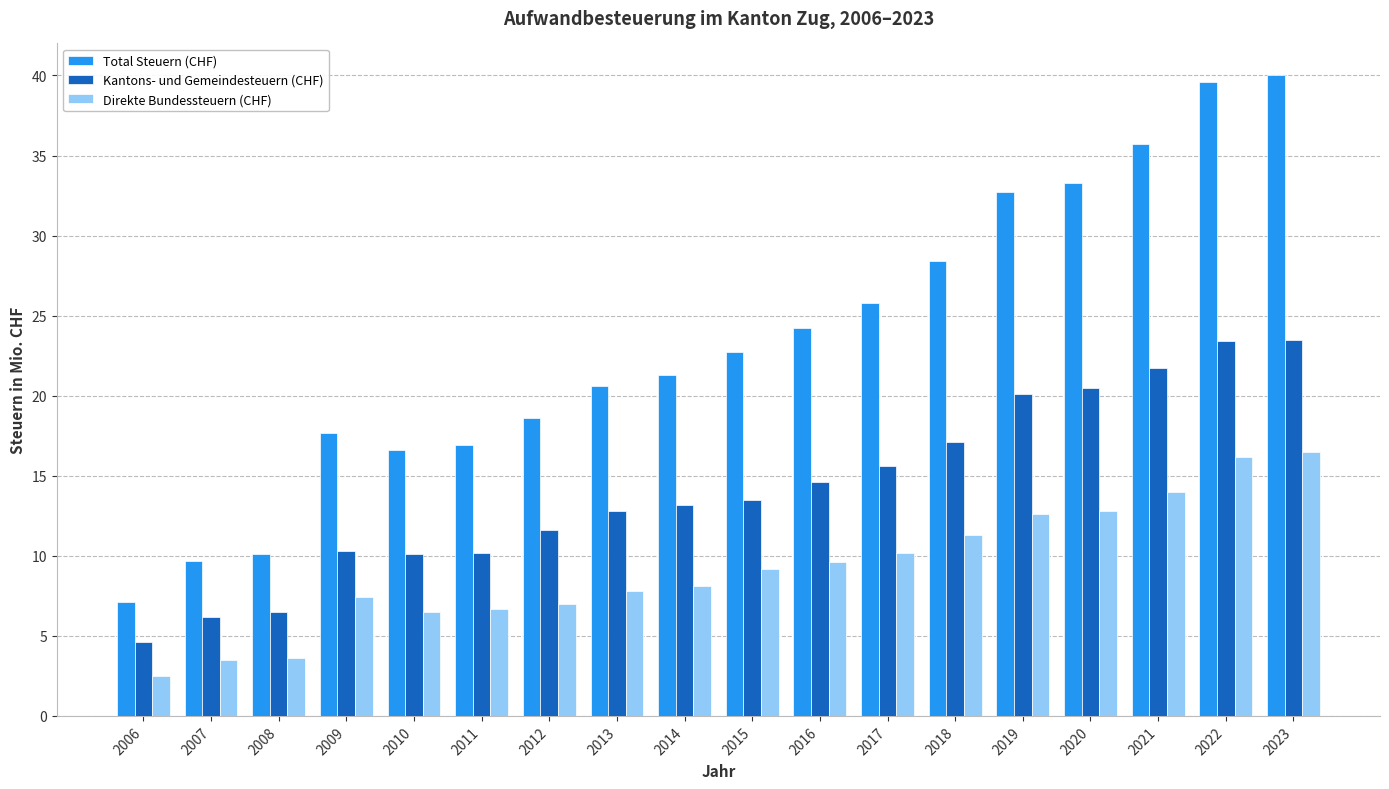

What is the difference between the maximum and minimum values in the Total Steuern (CHF) series?

32.9